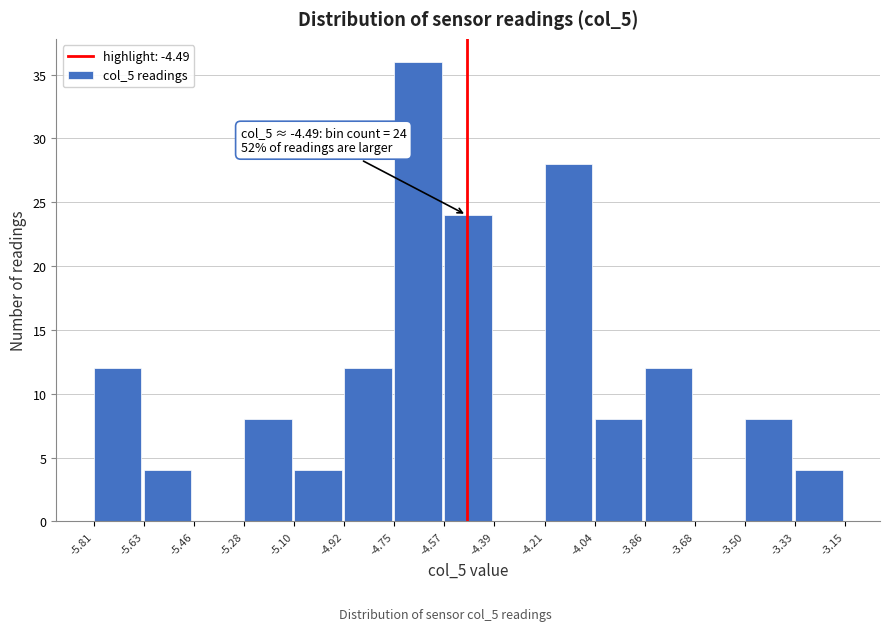

Over which range of the x-axis is the bar tallest?

-4.75 to -4.57